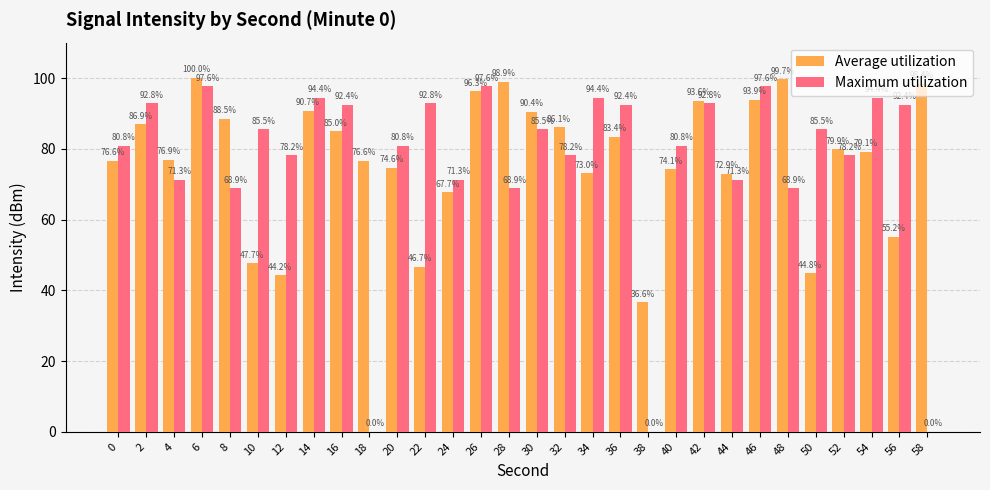

Is it true that Maximum utilization equals 94.4 at 54?

True